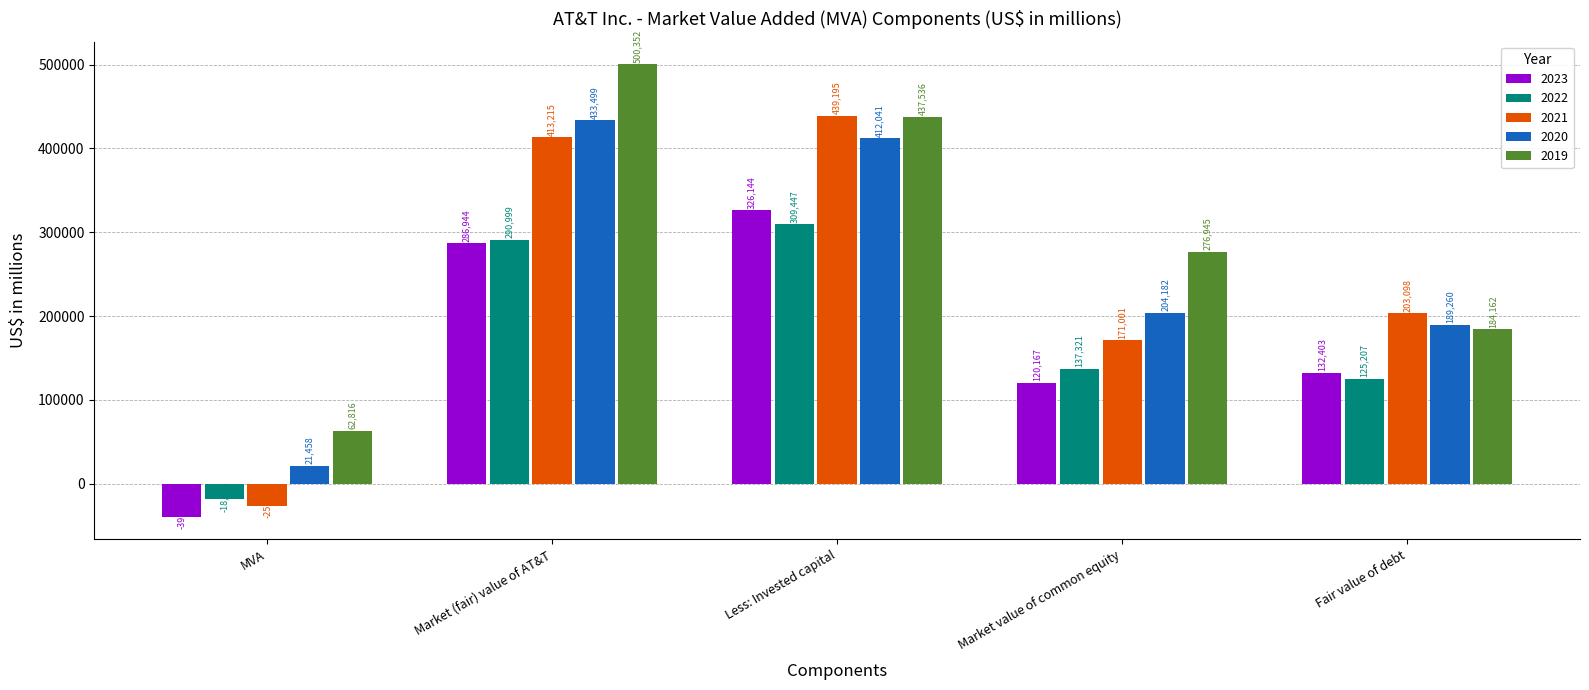

The value of 2019 at MVA is 62816. True or false?

True